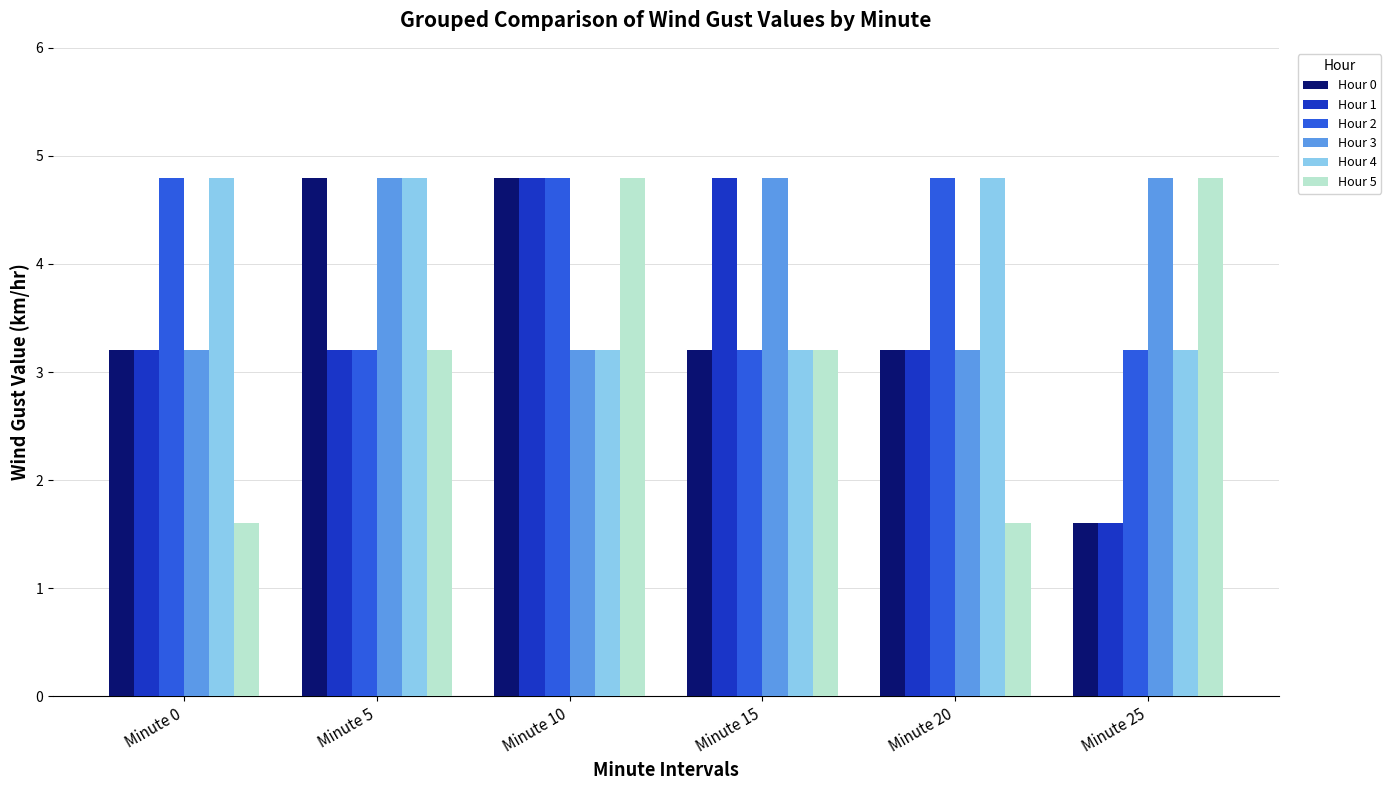

Is the value of Hour 1 at Minute 10 greater than the value of Hour 5 at Minute 0?

Yes